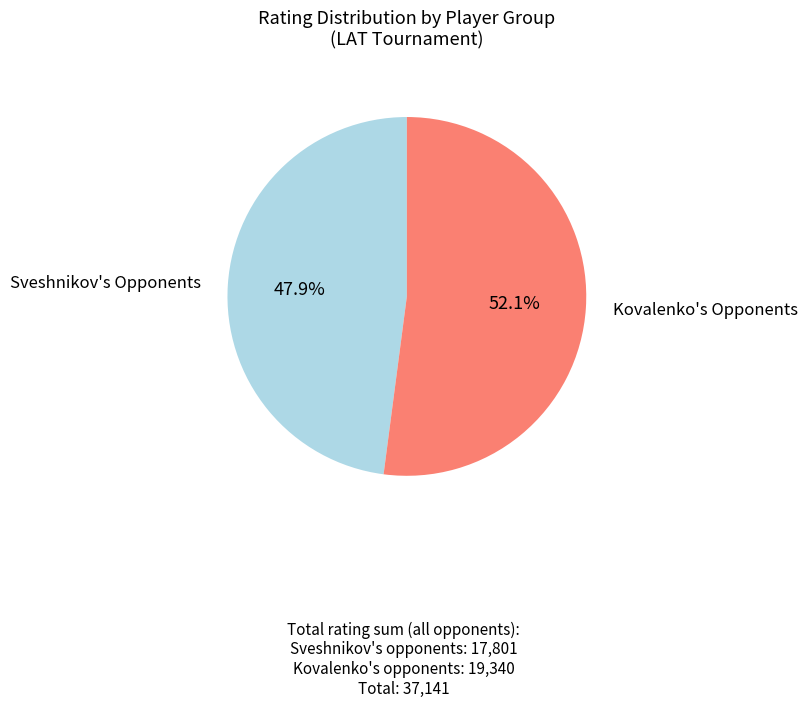

Is there a majority slice in this chart?

Yes